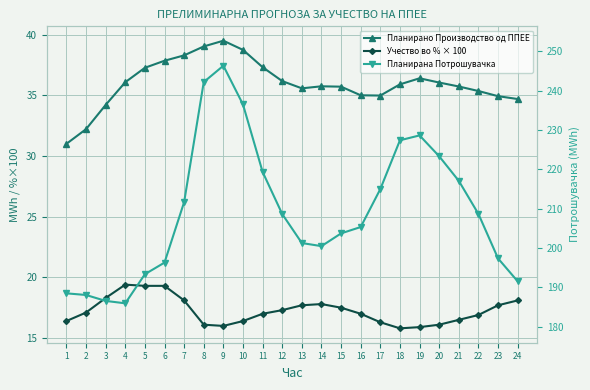

At how many categories does at least one series exceed 234?

3